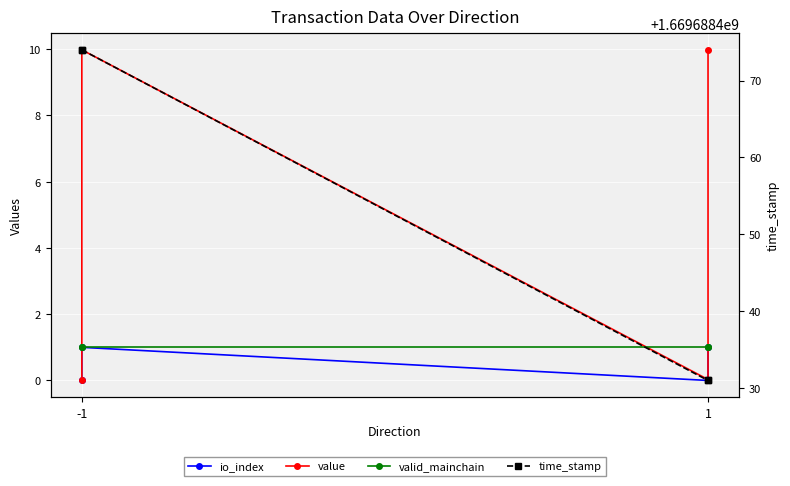

How many data points in time_stamp are less than 1669688474?

2